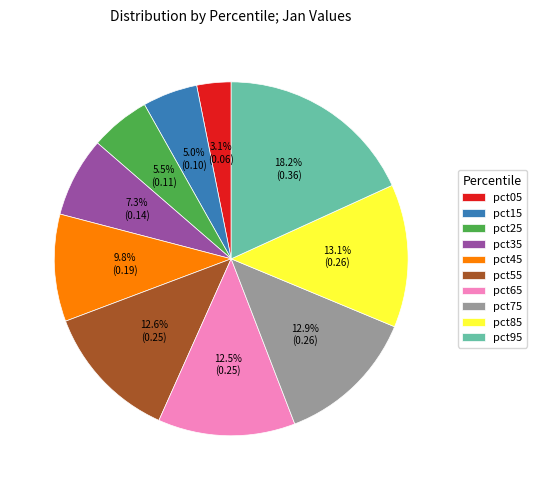

Does pct25 represent more than half of the total?

No